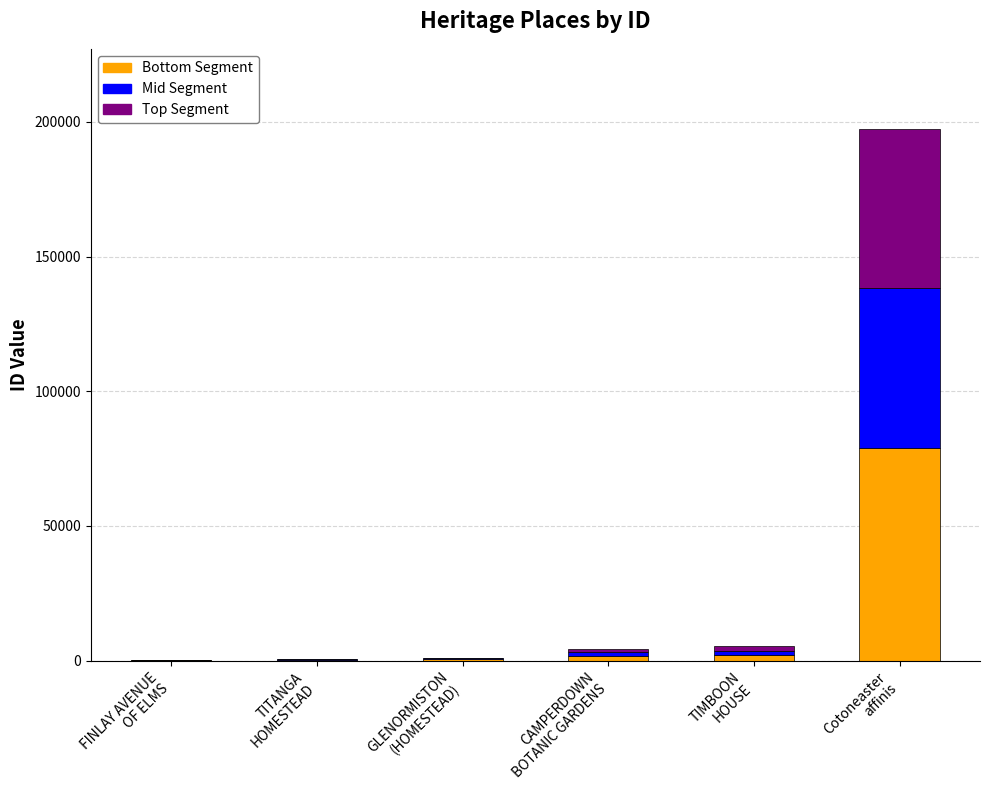

How many categories are shown in the chart?

6